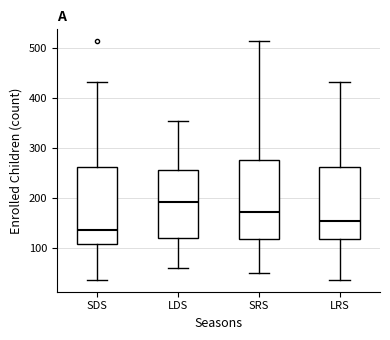

Which box has the highest median line?

LDS